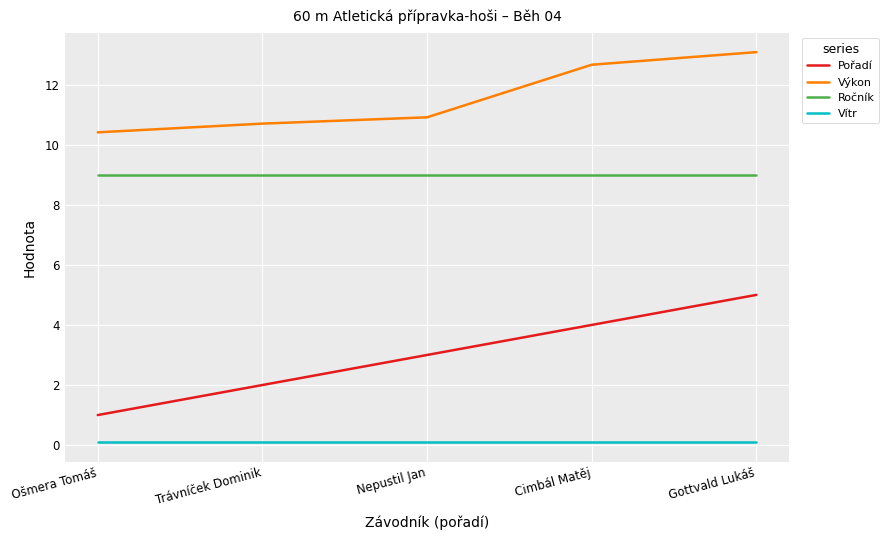

Reading left to right, what are all the values shown in this chart?

Pořadí: Ošmera Tomáš=1.0	Trávníček Dominik=2.0	Nepustil Jan=3.0	Cimbál Matěj=4.0	Gottvald Lukáš=5.0
Výkon: Ošmera Tomáš=10.4	Trávníček Dominik=10.7	Nepustil Jan=10.9	Cimbál Matěj=12.7	Gottvald Lukáš=13.1
Ročník: Ošmera Tomáš=9.0	Trávníček Dominik=9.0	Nepustil Jan=9.0	Cimbál Matěj=9.0	Gottvald Lukáš=9.0
Vítr: Ošmera Tomáš=0.1	Trávníček Dominik=0.1	Nepustil Jan=0.1	Cimbál Matěj=0.1	Gottvald Lukáš=0.1